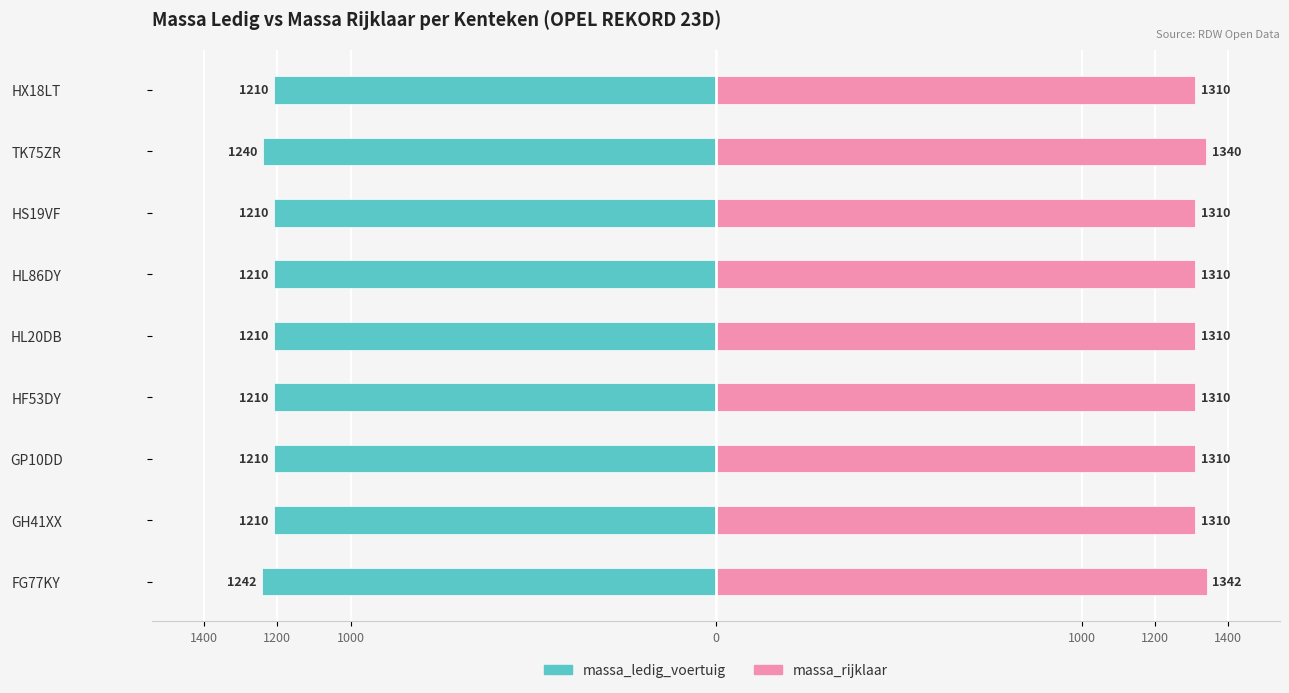

Which series changed the most between FG77KY and HS19VF?

massa_ledig_voertuig